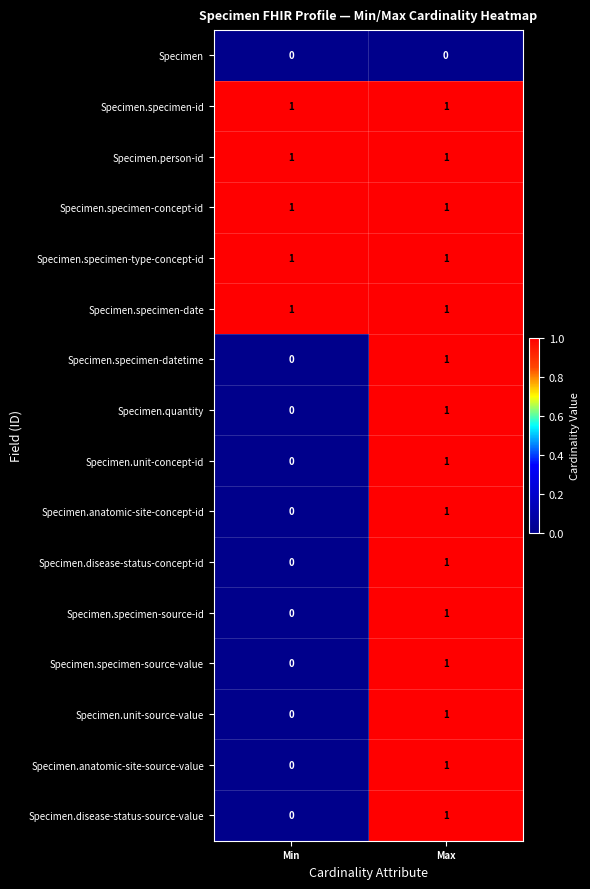

At which label is Specimen.unit-concept-id closest to 0?

Min